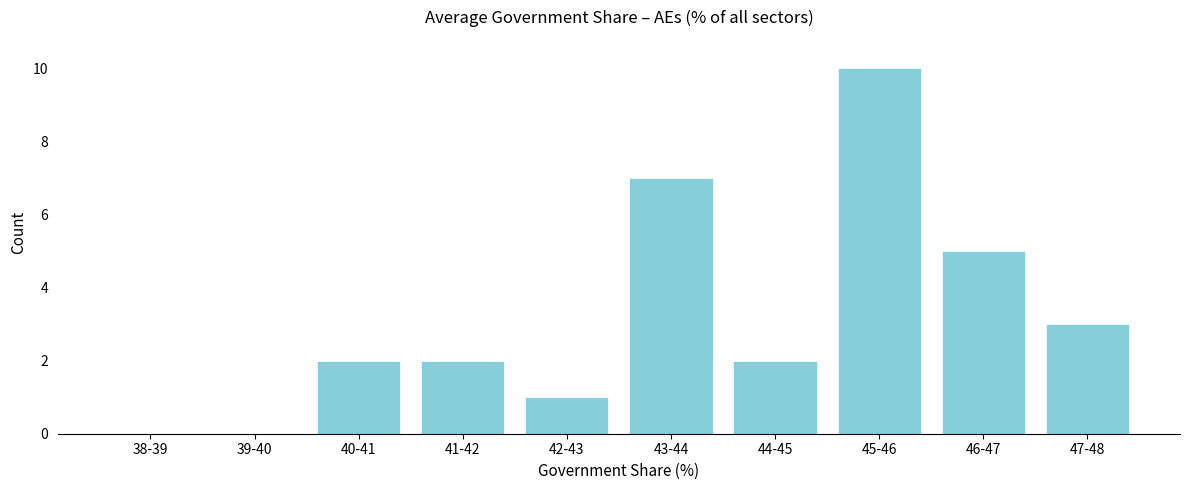

Reading left to right, what are all the values shown in this chart?

38-39=0	39-40=0	40-41=2	41-42=2	42-43=1	43-44=7	44-45=2	45-46=10	46-47=5	47-48=3